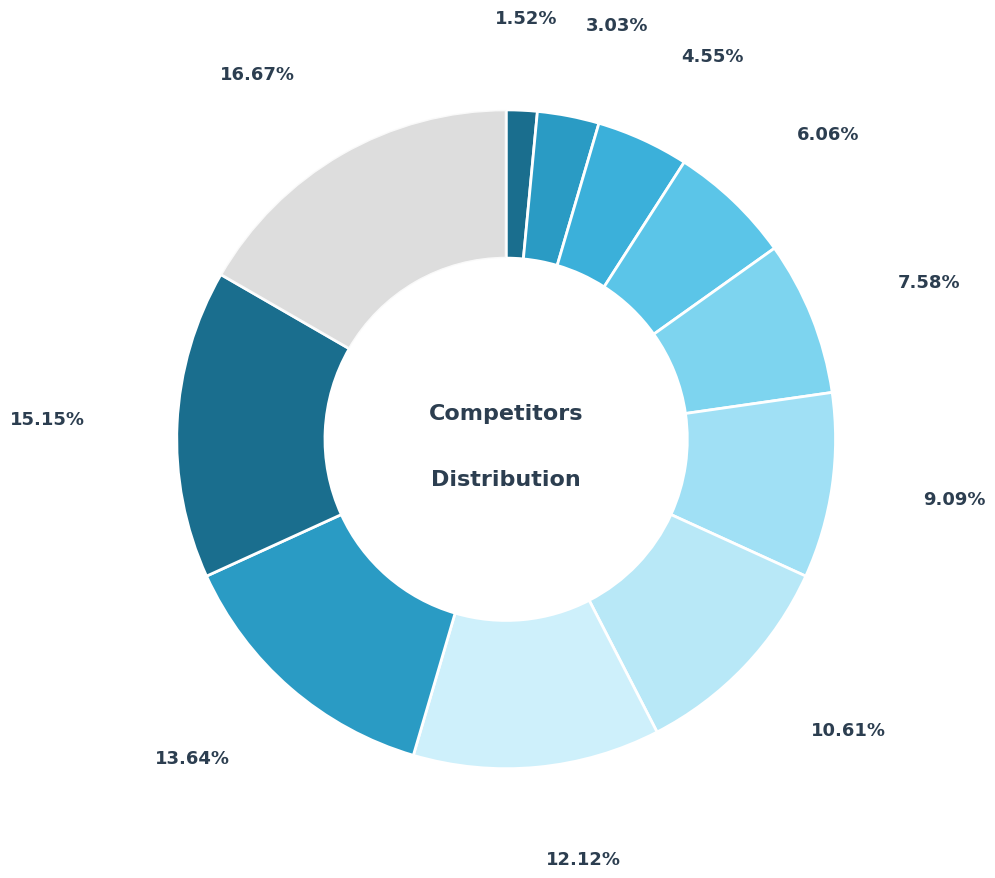

How many segments does this pie chart have?

11